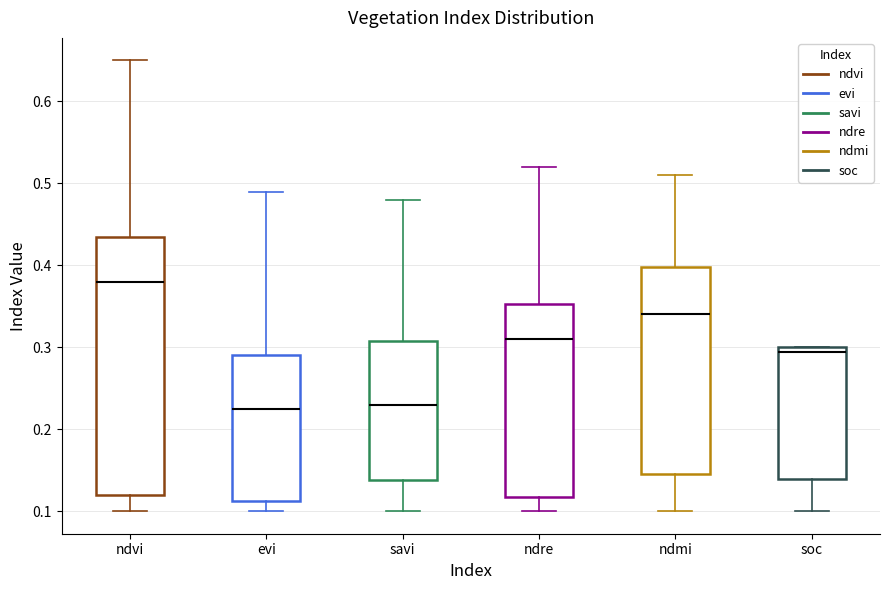

Where is the lower edge of the box for savi on the y-axis? The values are not printed on the chart, so give them approximately, as read against the axis.

0.14